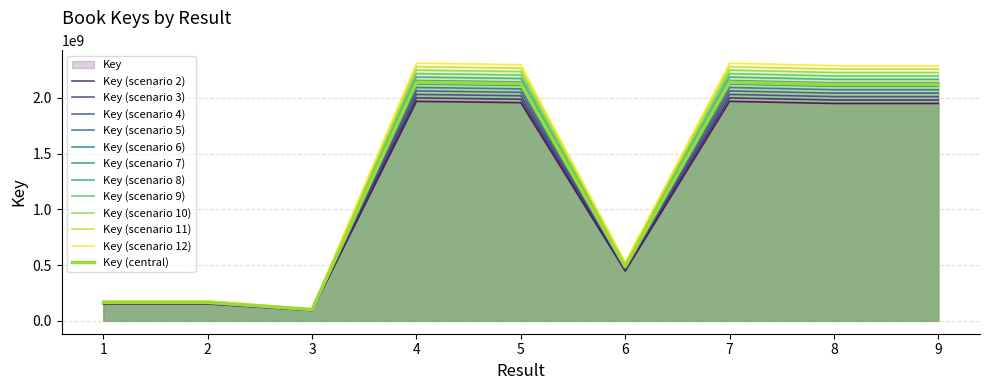

The chart shows a value of 2312208591.5 at 4. True or false?

True